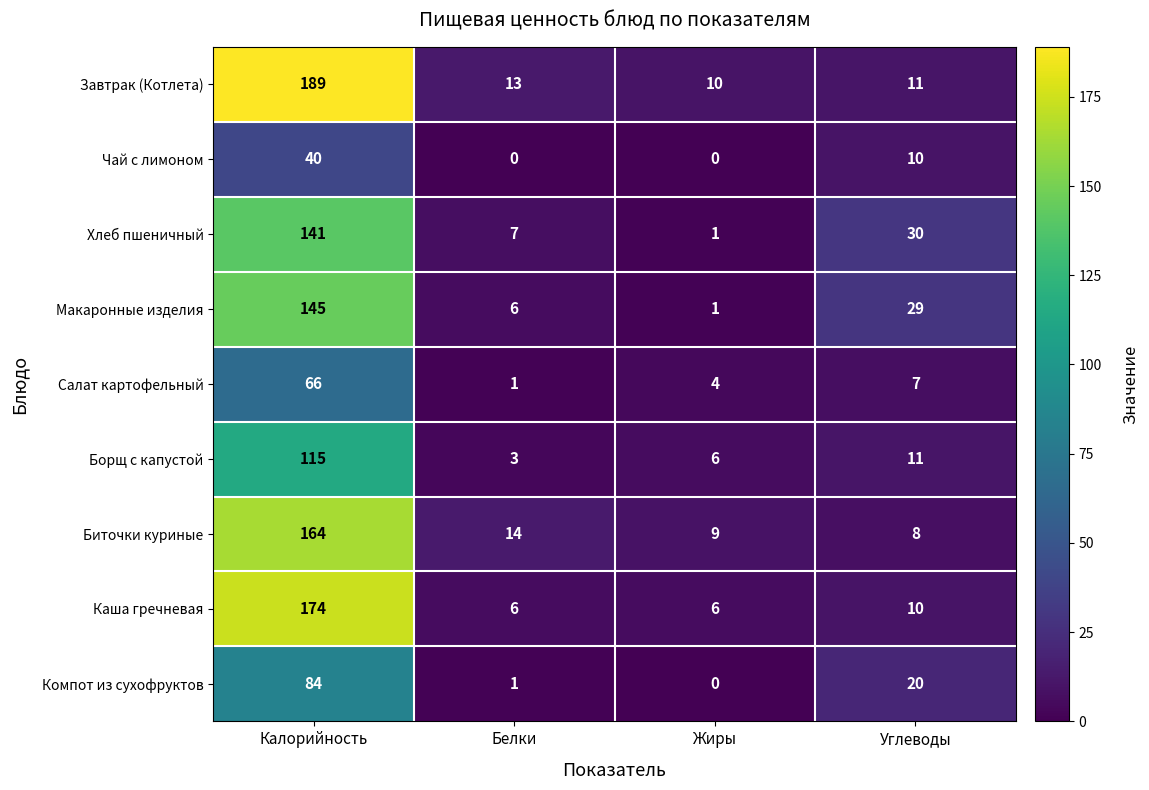

Is the value of Макаронные изделия at Углеводы greater than the value of Компот из сухофруктов at Жиры?

Yes